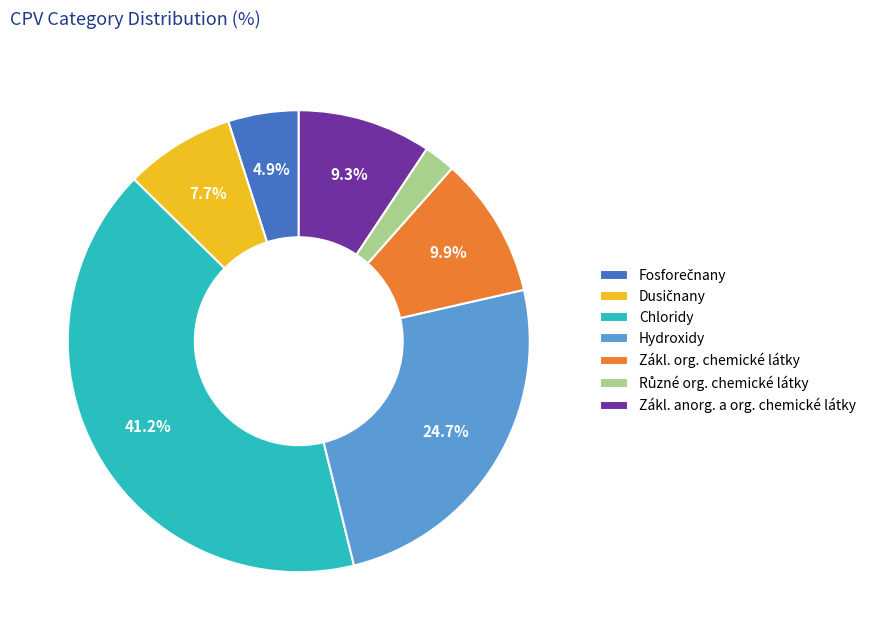

How many slices are in this pie chart?

7